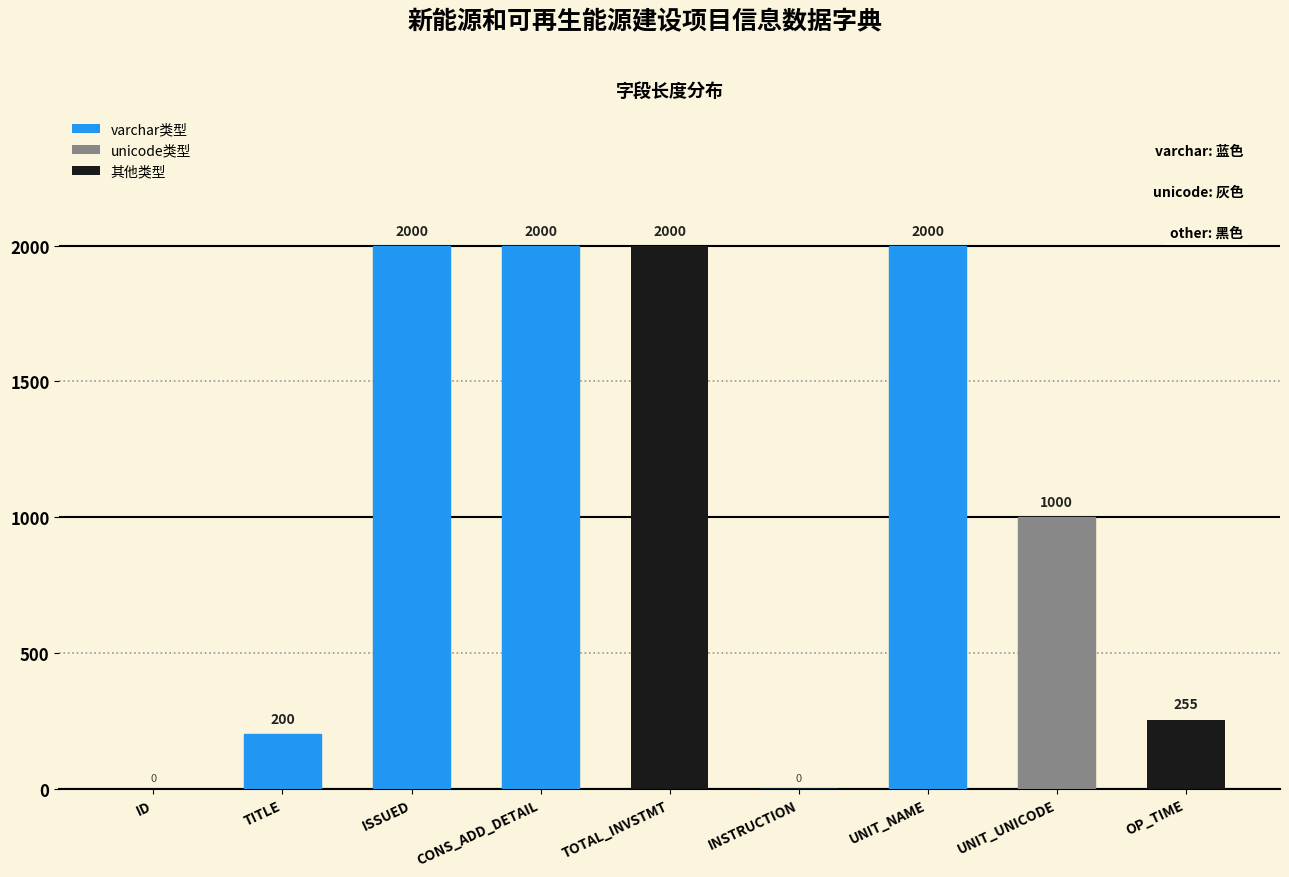

The chart shows a value of 588 at TOTAL_INVSTMT. True or false?

False